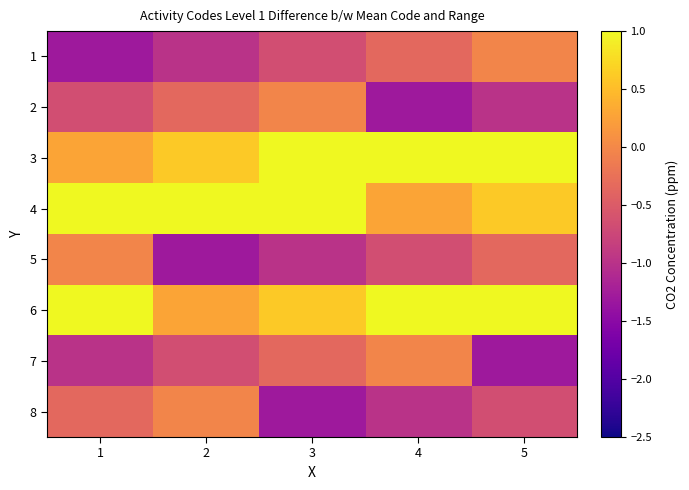

Reading left to right, transcribe all the data shown in this chart.

1: 1=-1.3	2=-1.0	3=-0.7	4=-0.3	5=-0.0
2: 1=-0.7	2=-0.3	3=-0.0	4=-1.3	5=-1.0
3: 1=0.3	2=0.6	3=1.2	4=1.6	5=1.9
4: 1=1.2	2=1.6	3=1.9	4=0.3	5=0.6
5: 1=-0.0	2=-1.3	3=-1.0	4=-0.7	5=-0.3
6: 1=1.9	2=0.3	3=0.6	4=1.2	5=1.6
7: 1=-1.0	2=-0.7	3=-0.3	4=-0.0	5=-1.3
8: 1=-0.3	2=-0.0	3=-1.3	4=-1.0	5=-0.7